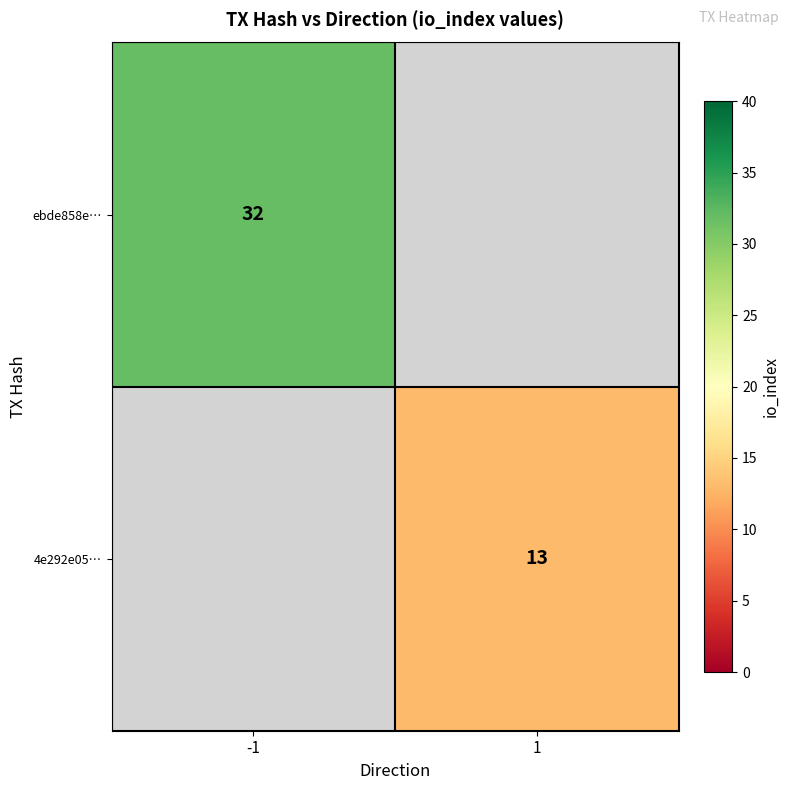

Which has a higher value, 1 or -1?

-1